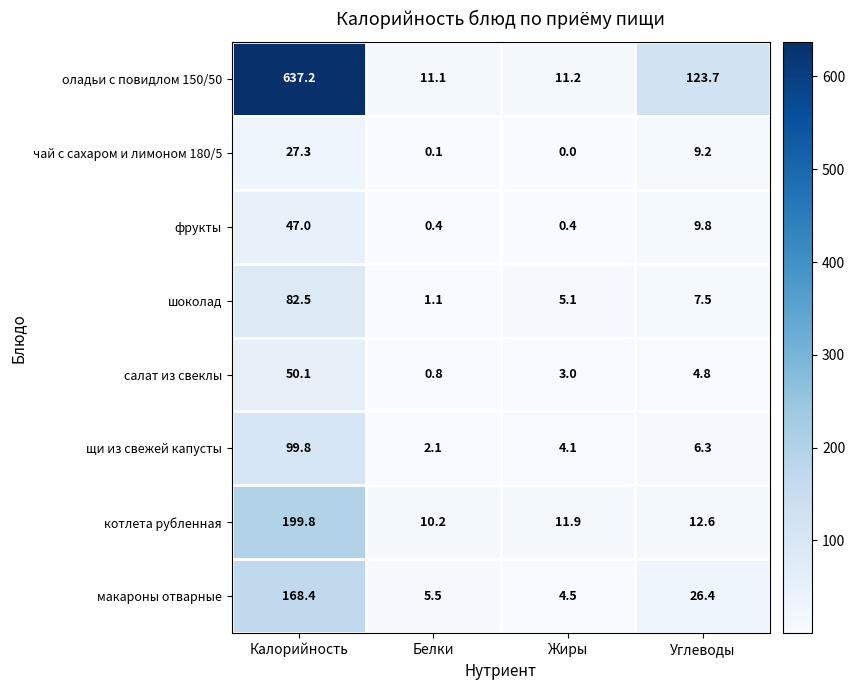

At how many categories does at least one series exceed 359?

1